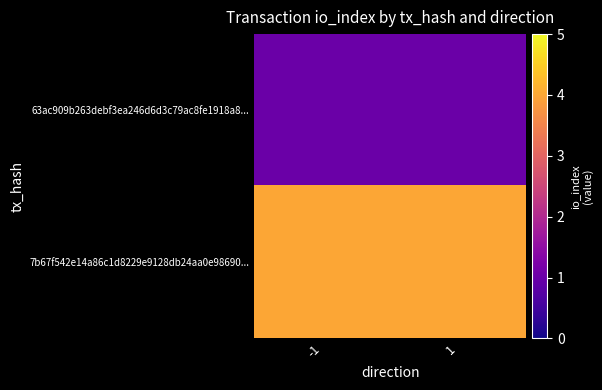

Reading left to right, list all the values displayed in this chart.

63ac909b263debf3ea246d6d3c79ac8fe1918a8...: -1=1	1=1
7b67f542e14a86c1d8229e9128db24aa0e98690...: -1=4	1=4